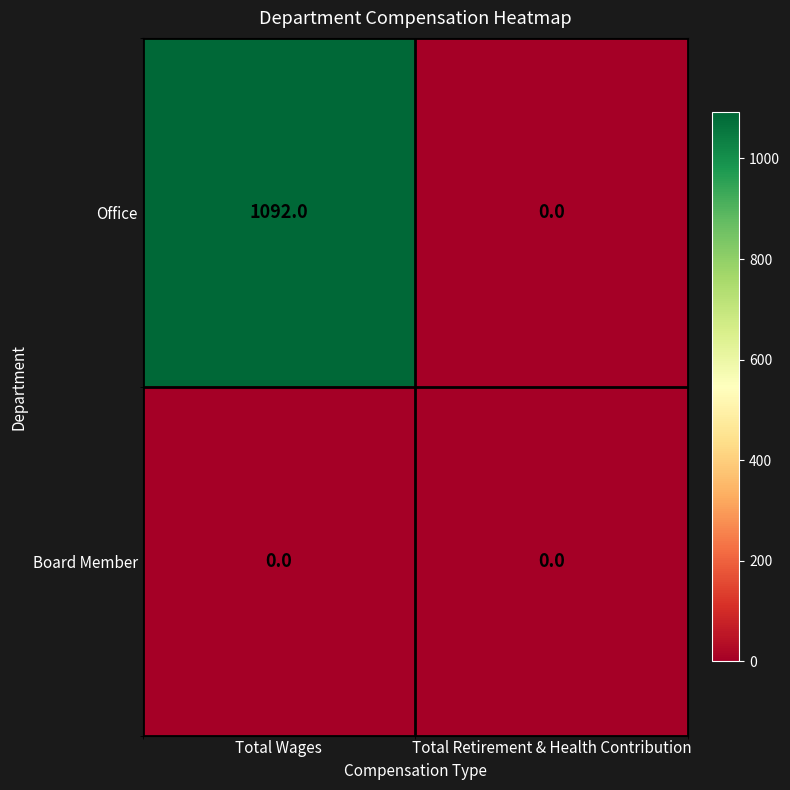

At Total Wages, list the series in order from smallest to largest.

Board Member, Office